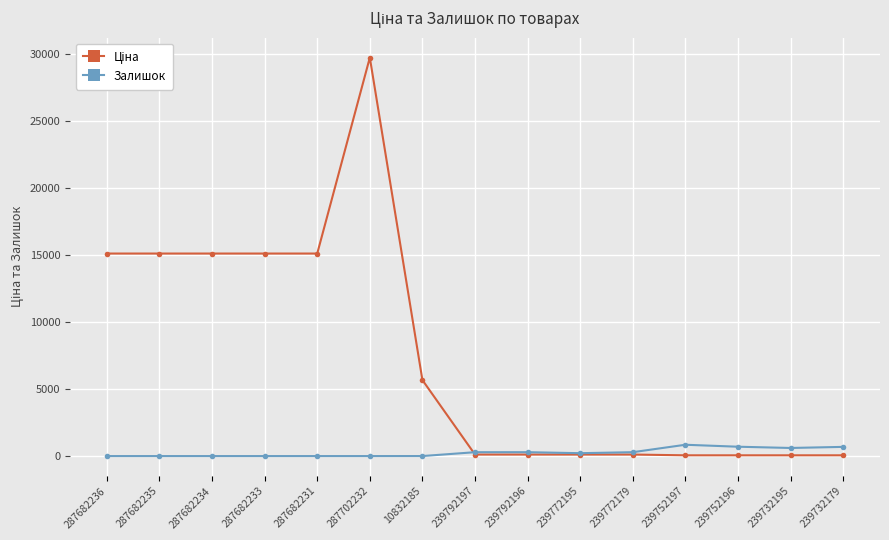

At which category does the chart reach its peak across all series?

287702232